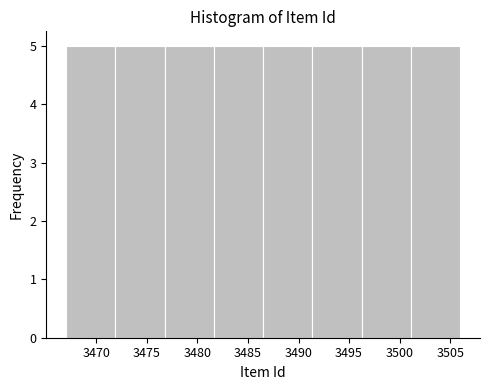

Reading left to right, transcribe this chart: for each bar, give the range it covers on the x-axis and its height. Neither the bar edges nor the heights are printed on the chart, so give them approximately, as read against the axes.

3467.0 to 3472.0: 5
3472.0 to 3477.0: 5
3477.0 to 3481.5: 5
3481.5 to 3486.5: 5
3486.5 to 3491.5: 5
3491.5 to 3496.5: 5
3496.5 to 3501.0: 5
3501.0 to 3506.0: 5